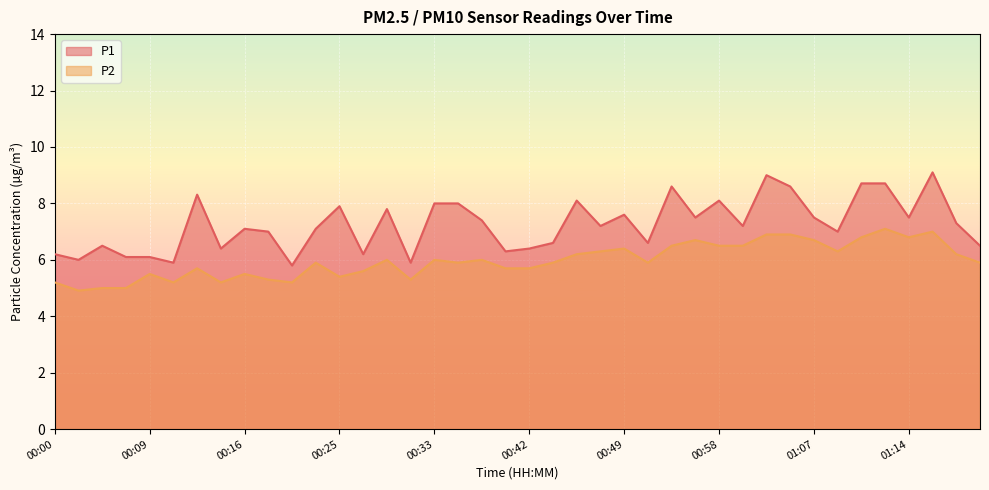

True or false: P2 has a value of 6.7 at 00:03.

False